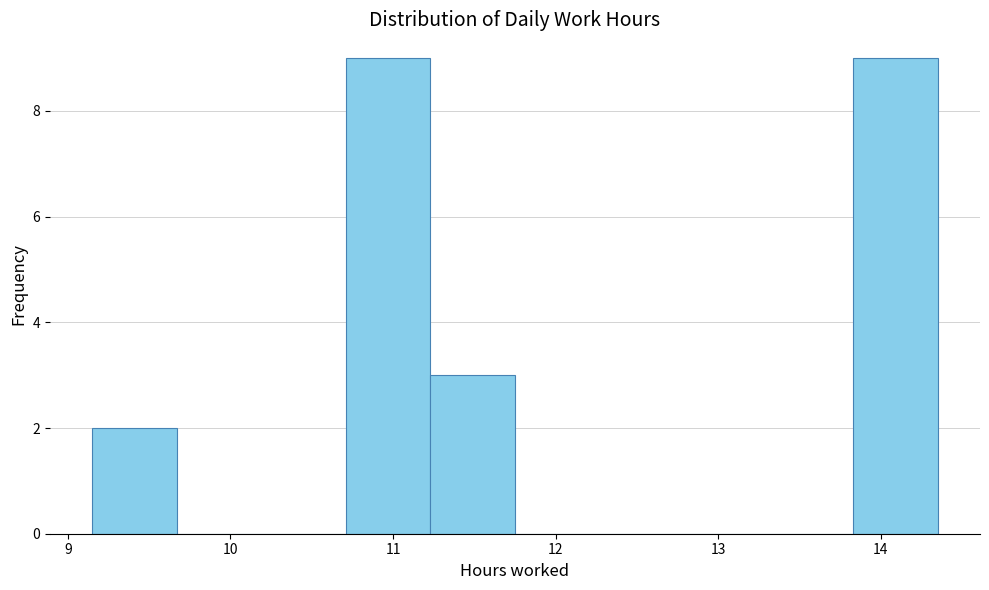

Reading left to right, transcribe this chart: for each bar, give the range it covers on the x-axis and its height. Neither the bar edges nor the heights are printed on the chart, so give them approximately, as read against the axes.

9.15 to 9.67: 2
9.67 to 10.19: 0
10.19 to 10.71: 0
10.71 to 11.23: 9
11.23 to 11.75: 3
11.75 to 12.27: 0
12.27 to 12.79: 0
12.79 to 13.31: 0
13.31 to 13.83: 0
13.83 to 14.35: 9